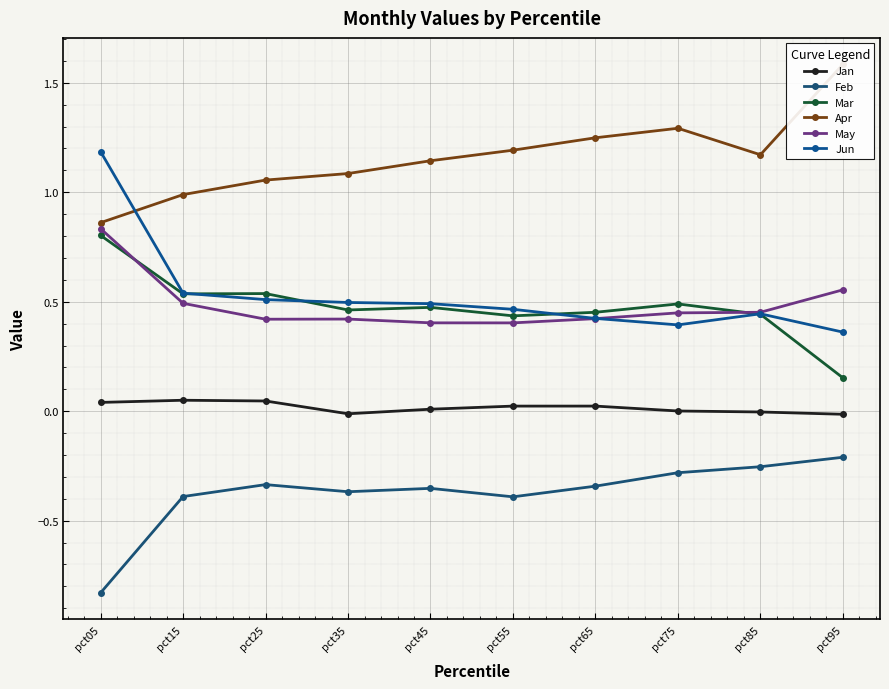

Is the value of Feb at pct15 greater than the value of Jan at pct95?

No